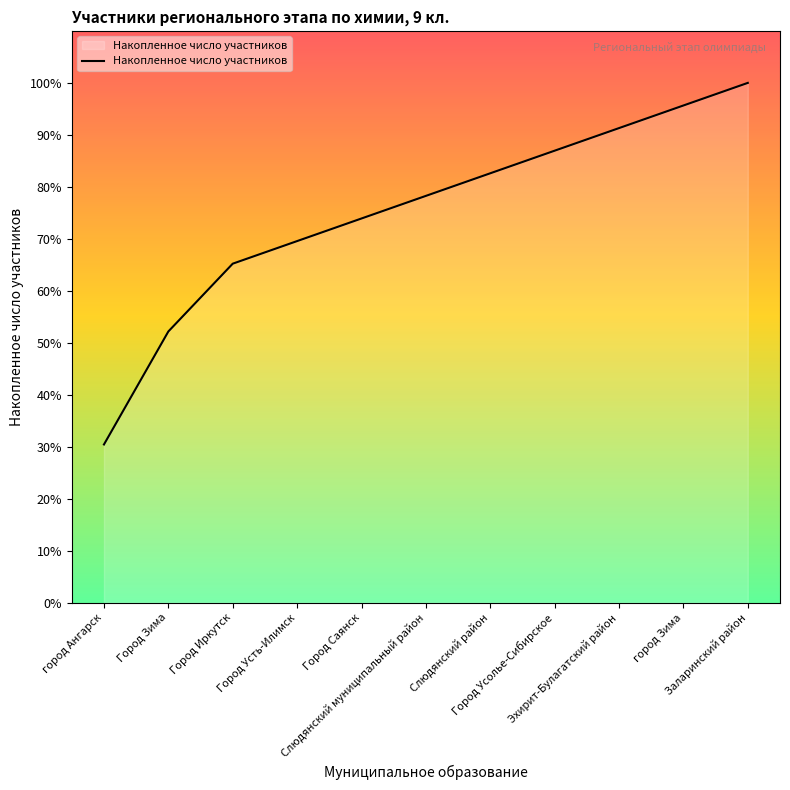

Between город Ангарск and Слюдянский муниципальный район, which is larger?

Слюдянский муниципальный район